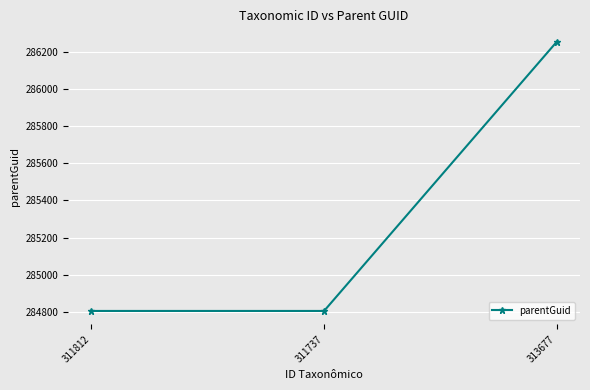

The chart shows a value of 121289 at 311737. True or false?

False